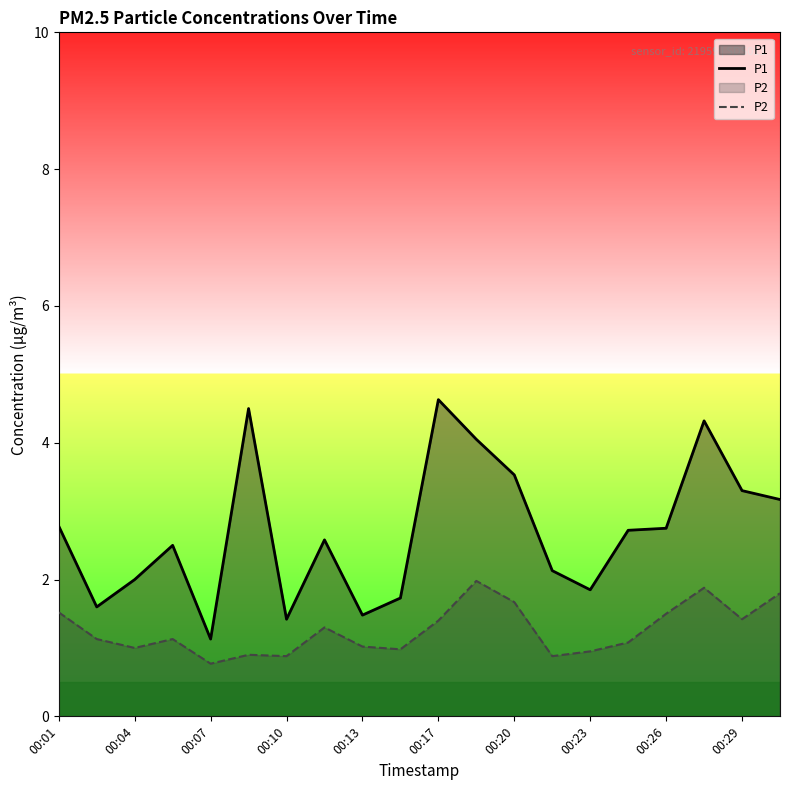

What is the smallest value displayed?

0.8